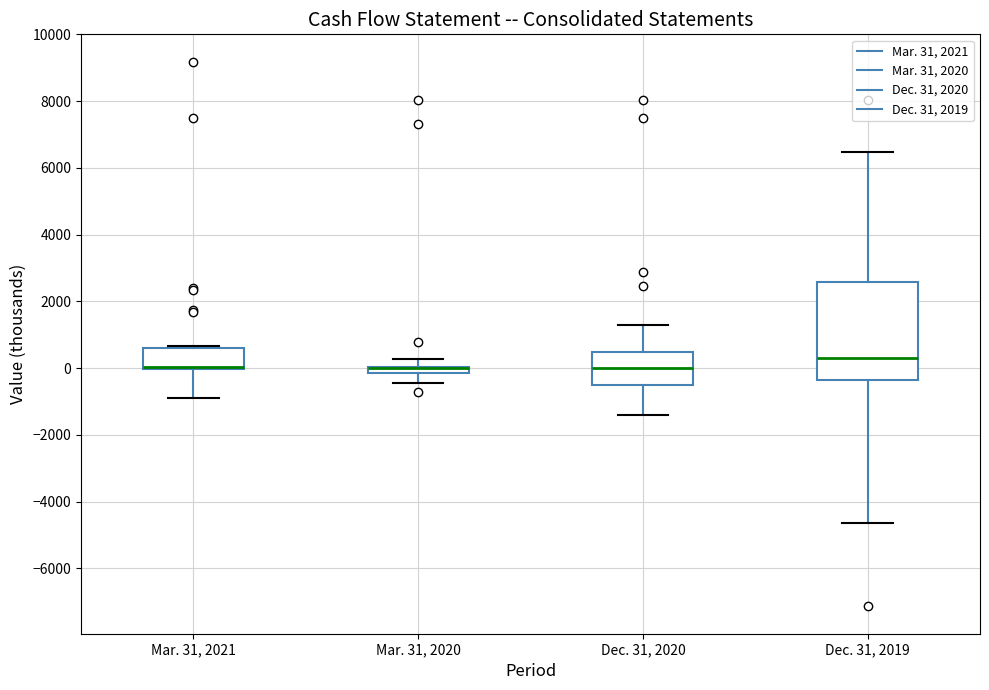

Which box is the tallest, from its lower edge to its upper edge?

Dec. 31, 2019